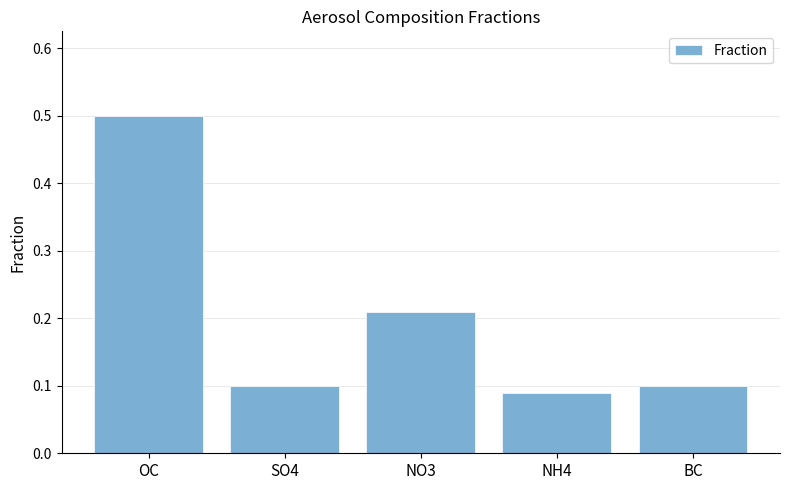

True or false: the data shows 0.1 at BC.

True